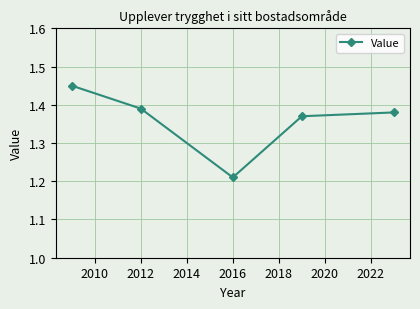

True or false: there are more than 0 points higher than both neighbors.

False